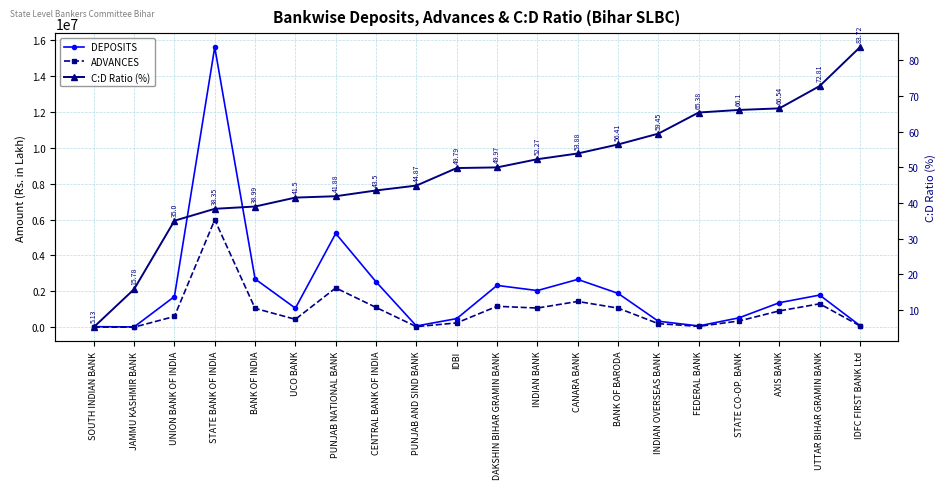

What is the label of the 20th point from the left?

IDFC FIRST BANK Ltd